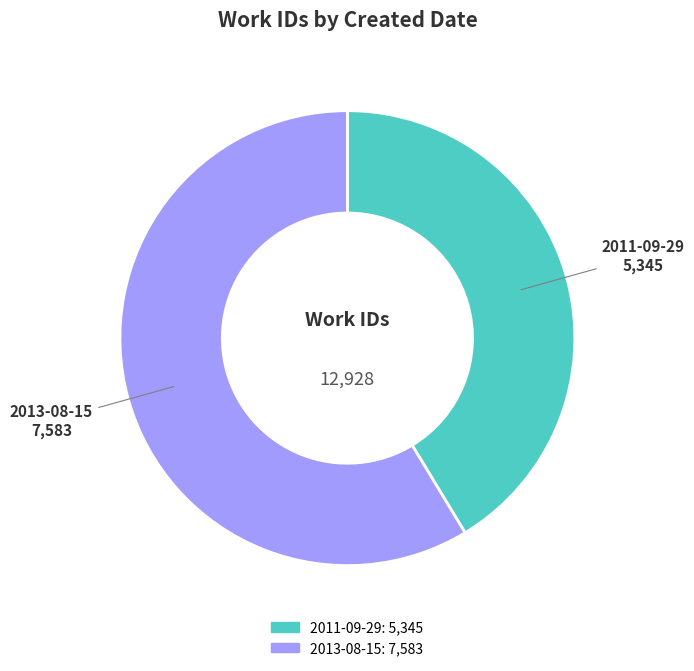

Which has a higher value, 2013-08-15 or 2011-09-29?

2013-08-15